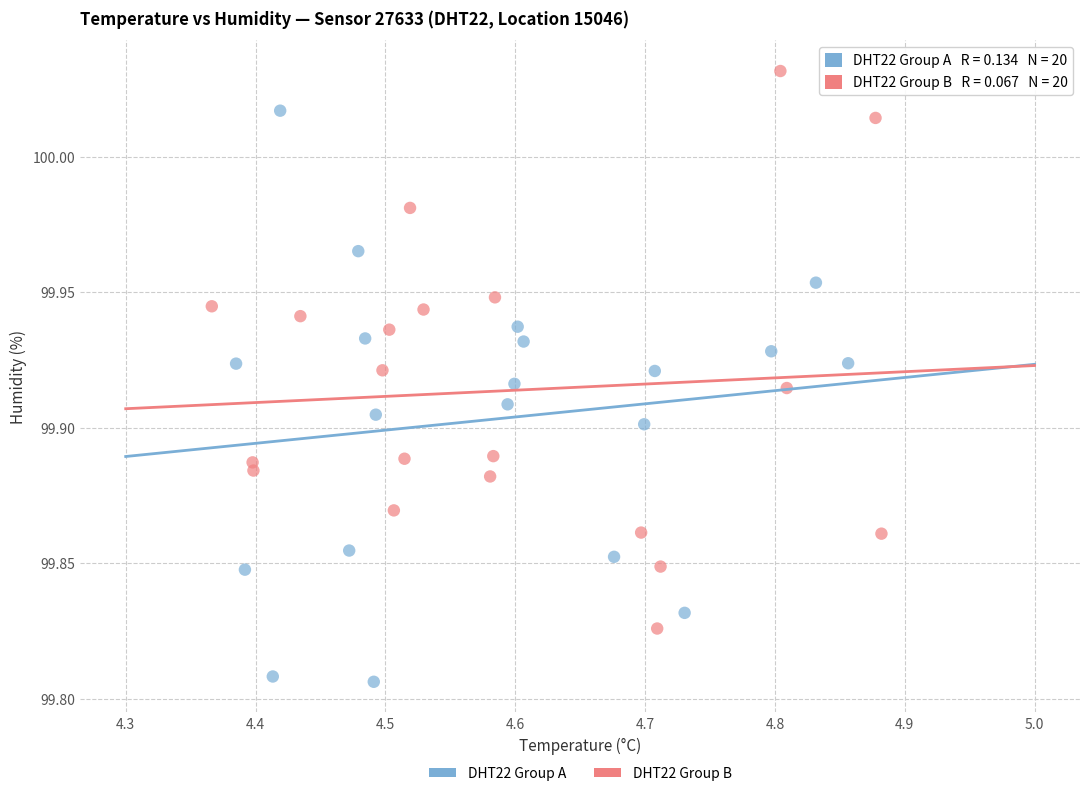

Which series reaches the maximum Y coordinate?

DHT22 Group B